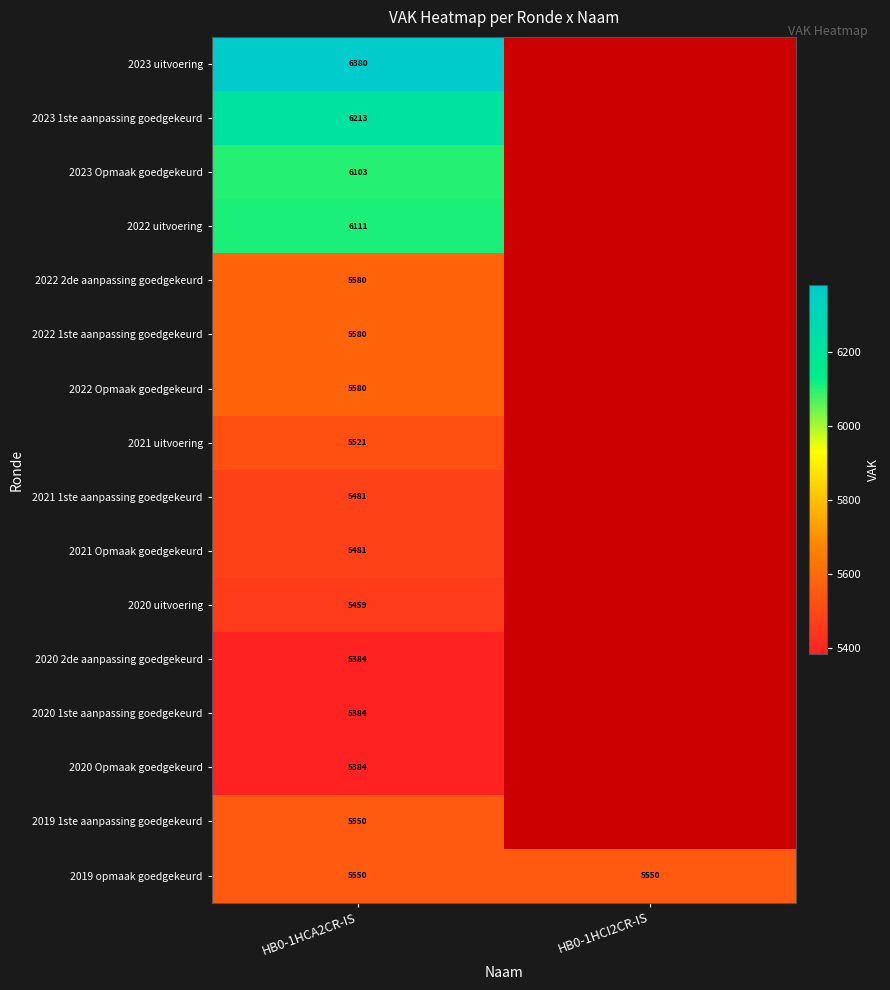

How many distinct data groups are displayed?

16